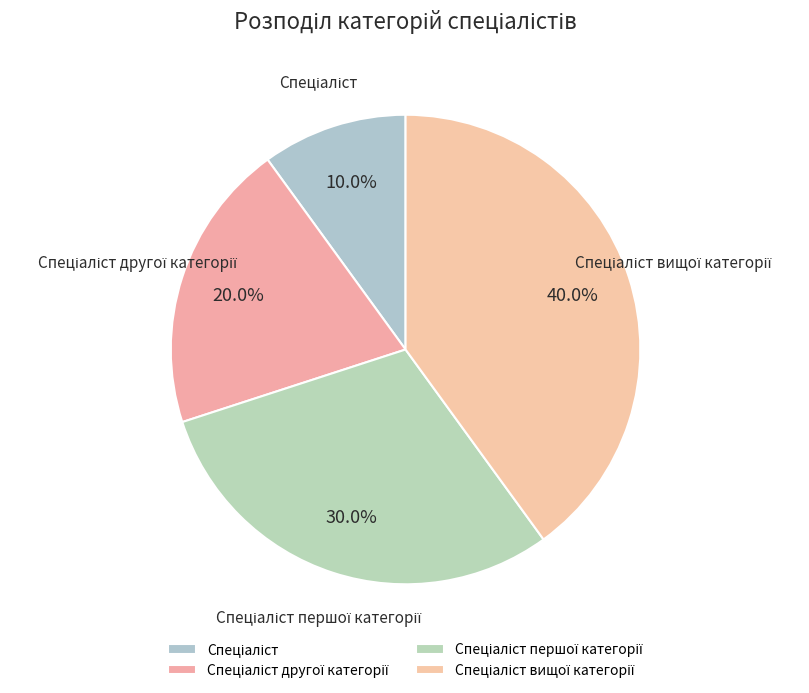

Is there a majority slice in this chart?

No